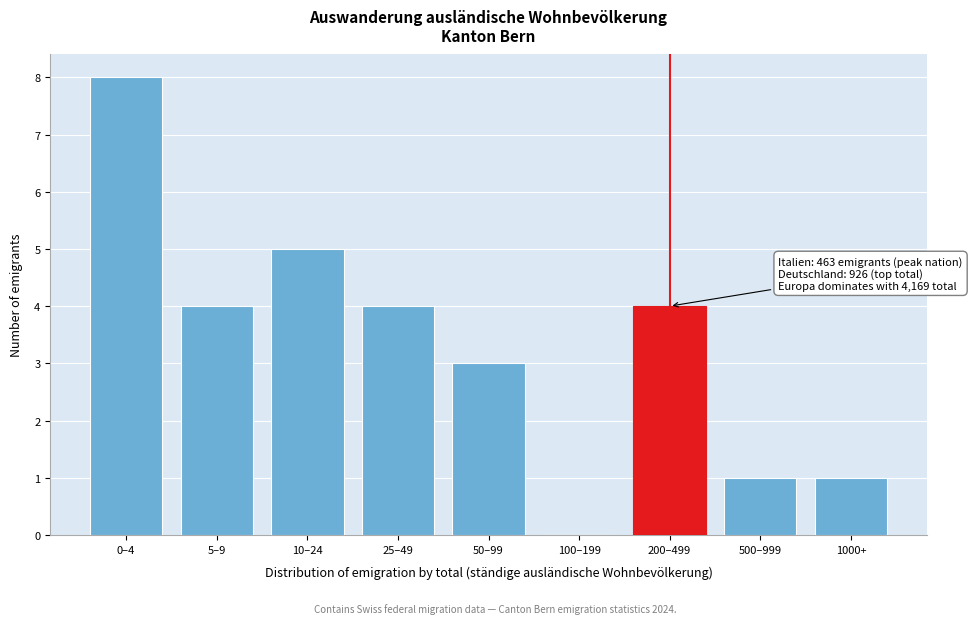

Reading left to right, extract all data points from this chart.

0–4=8	5–9=4	10–24=5	25–49=4	50–99=3	100–199=0	200–499=4	500–999=1	1000+=1